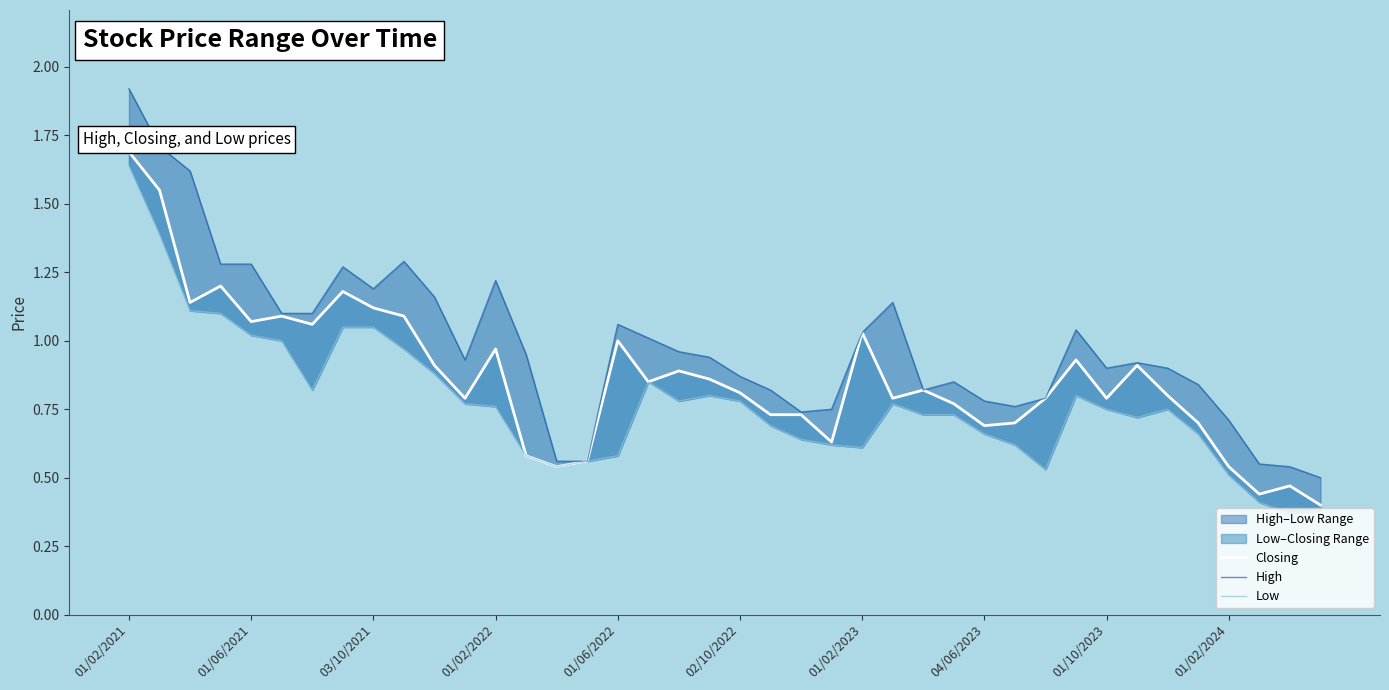

Which has a higher value, 24 or 29?

24